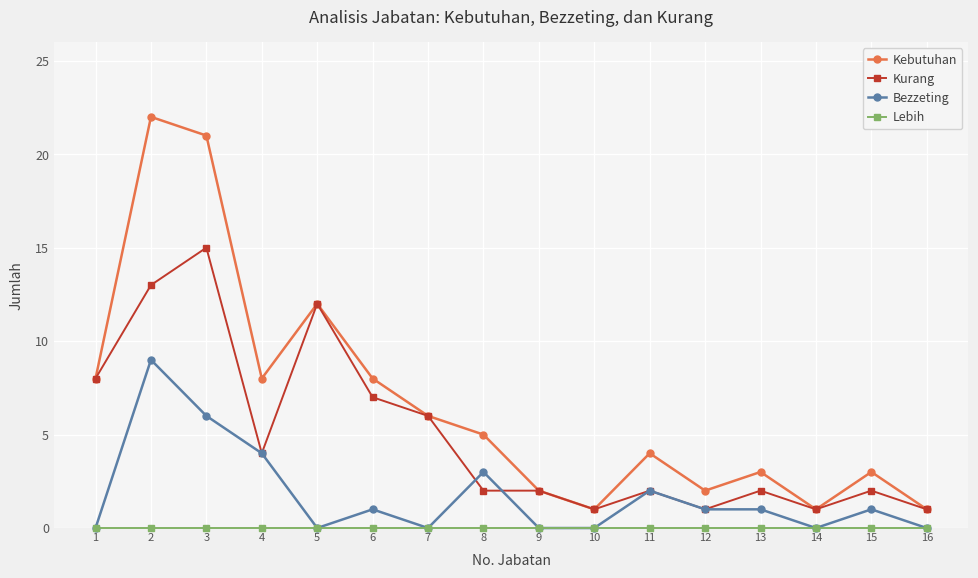

Where is the first local maximum for Kurang?

3